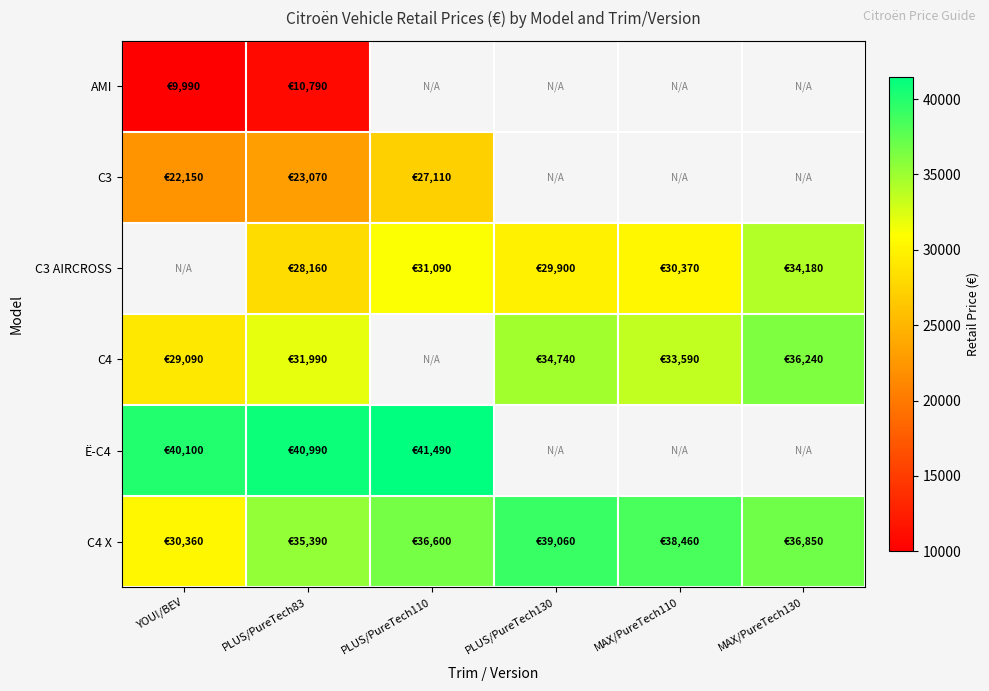

How many distinct data groups are displayed?

6